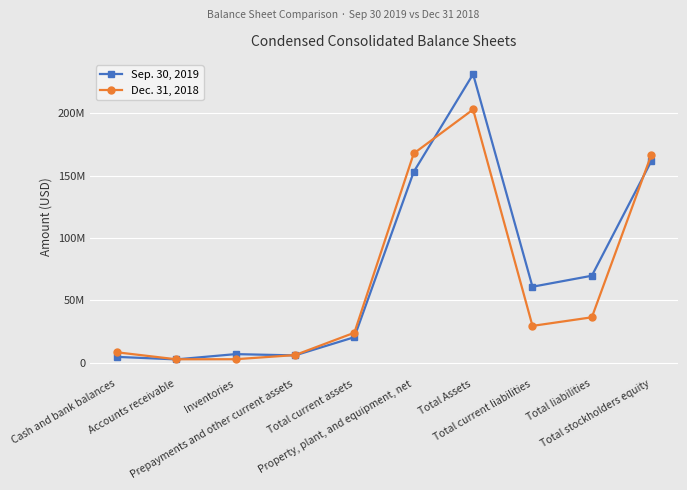

Is this an area chart (filled region under the line)?

No